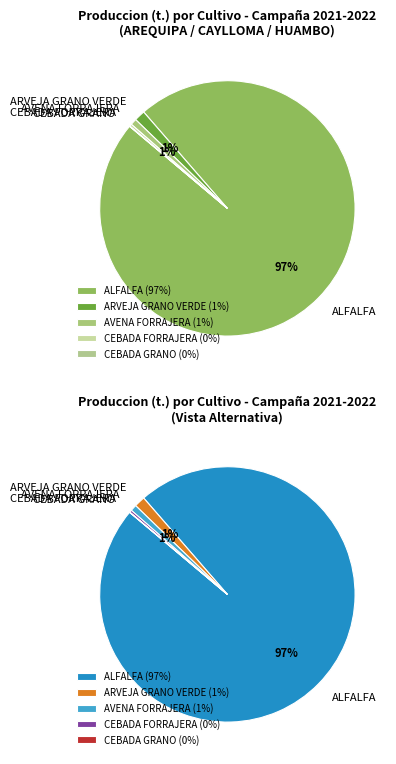

To the nearest percent, what is the difference between the largest and smallest slice percentages?

97%